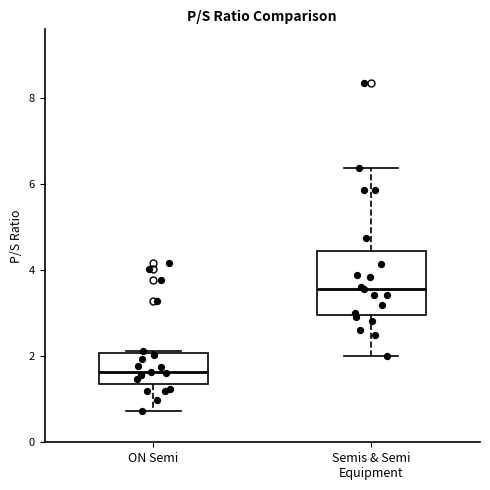

Where is the upper edge of the box for ON Semi on the y-axis? The values are not printed on the chart, so give them approximately, as read against the axis.

2.0